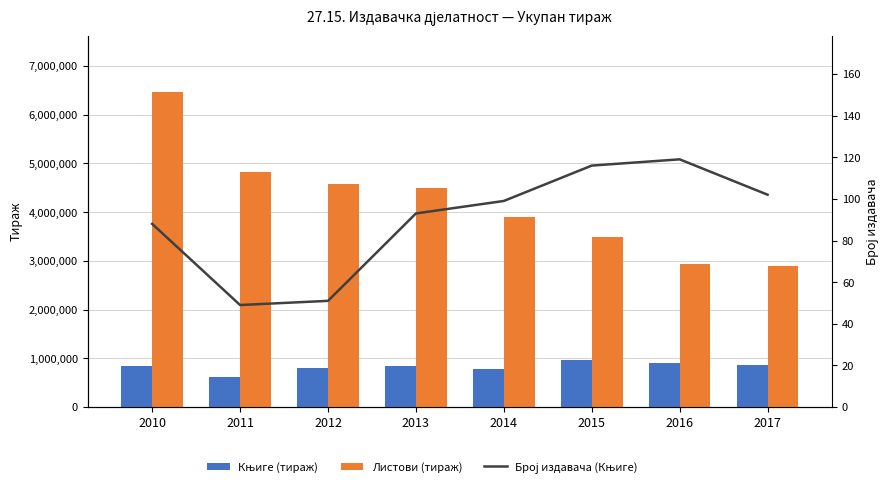

Which category has the highest value in the Књиге (тираж) series?

2015